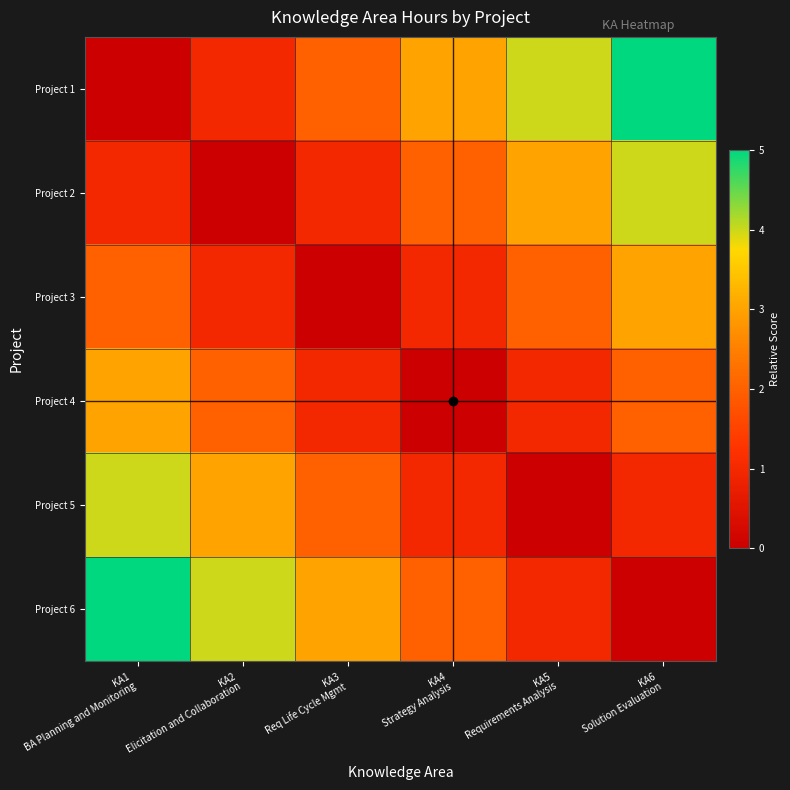

Which series changed the most between KA1 BA Planning and Monitoring and KA4 Strategy Analysis?

Project 1